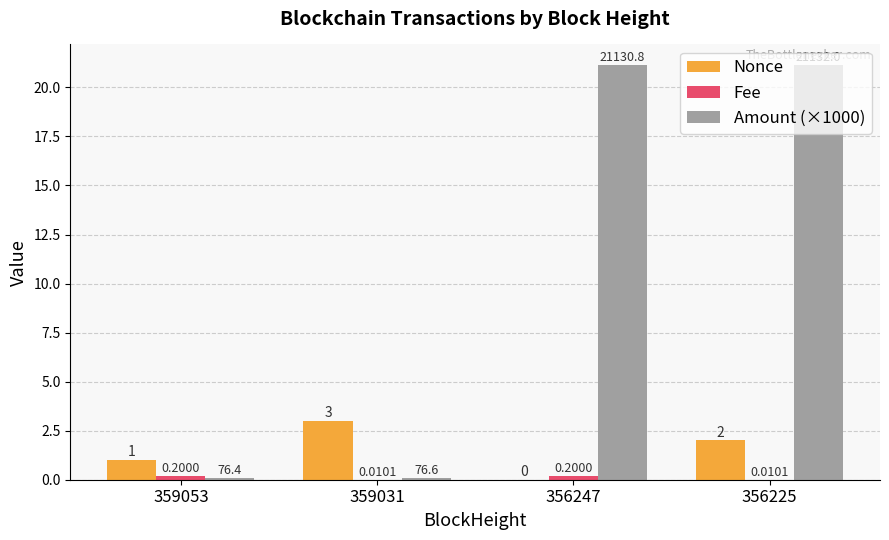

Between 359031 and 356225, which series saw the biggest shift?

Amount (×1000)